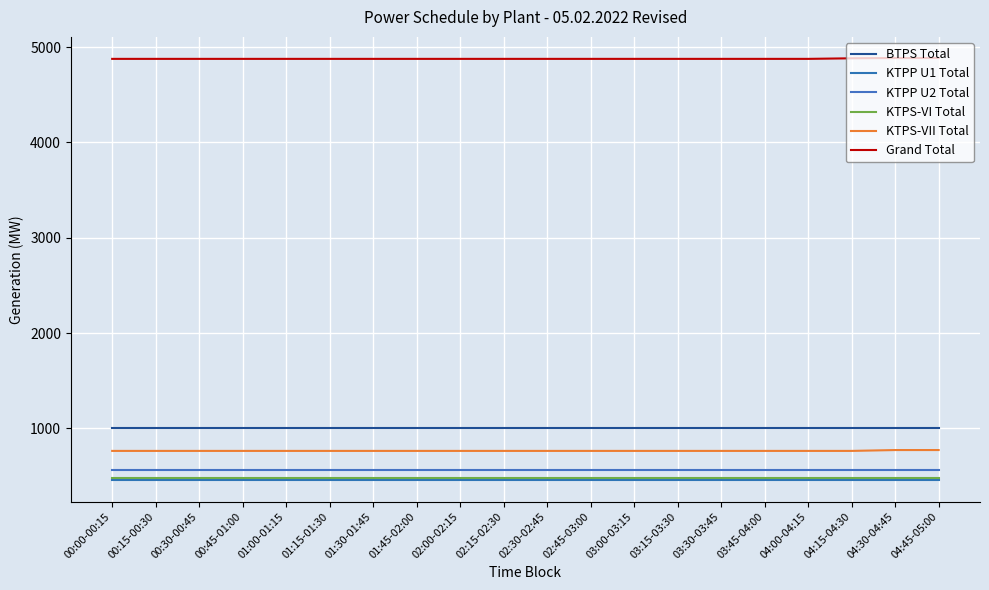

What is the lowest value of the BTPS Total series?

999.5